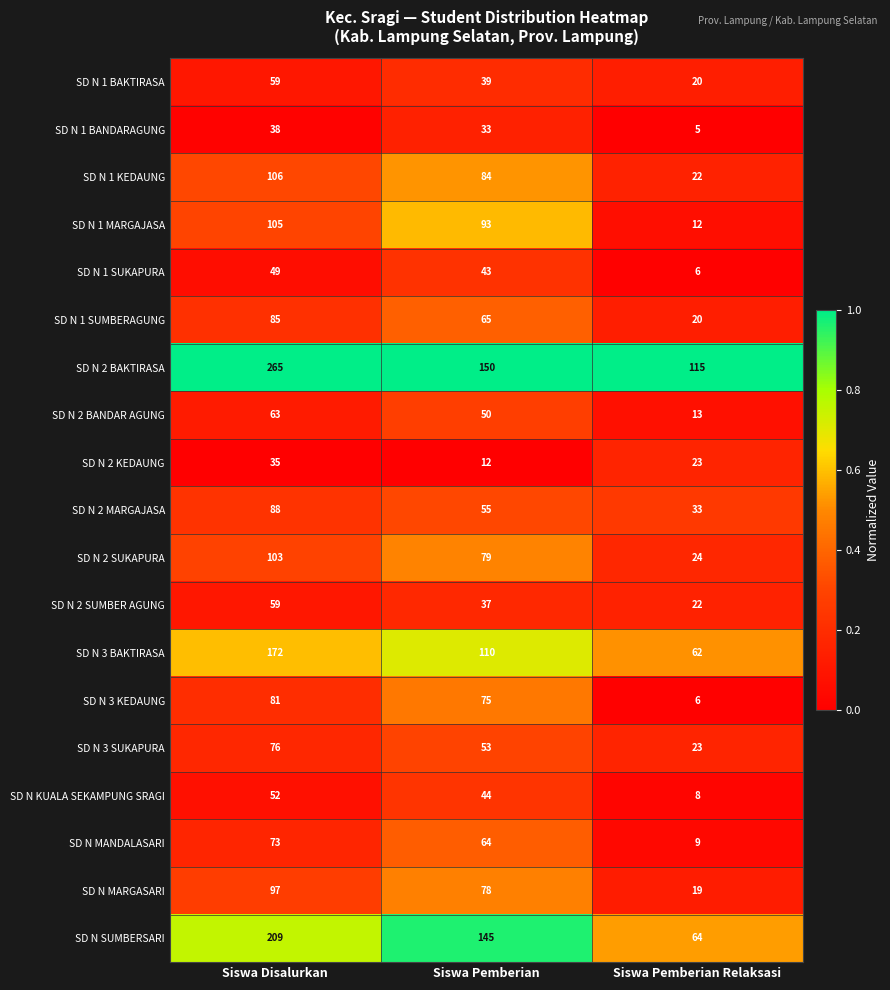

What is the maximum value for SD N 2 MARGAJASA?

88